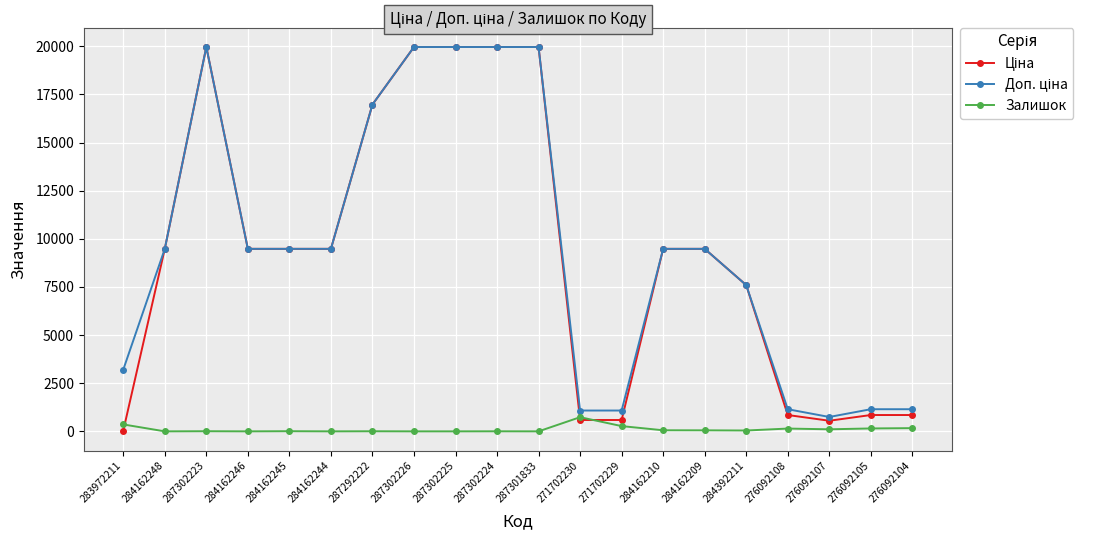

Is it true that Залишок equals 8.0 at 284162245?

True